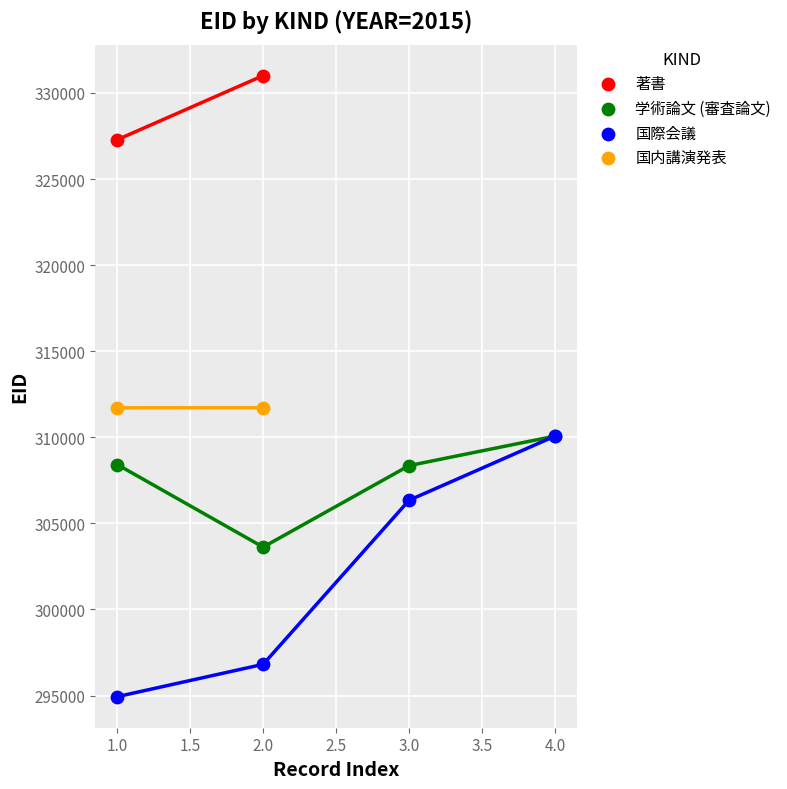

Which series has the widest spread of Y values?

国際会議